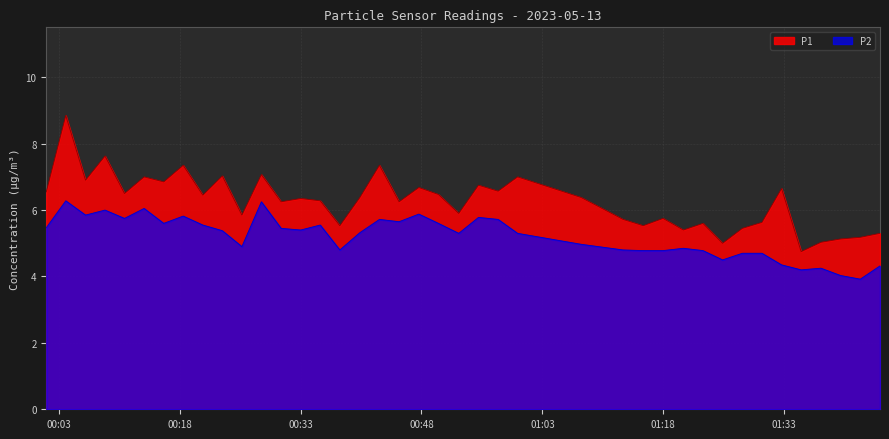

What is the sum of the P2 values at 2023-05-13T00:20:52 and 2023-05-13T01:20:29?

10.4